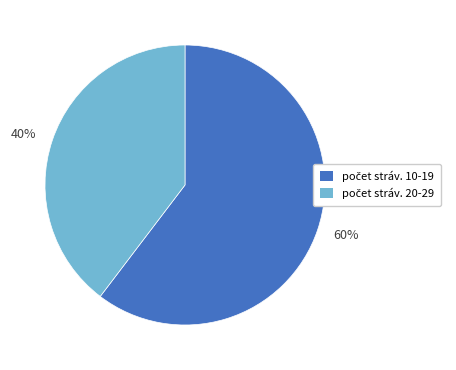

How many segments does this pie chart have?

2